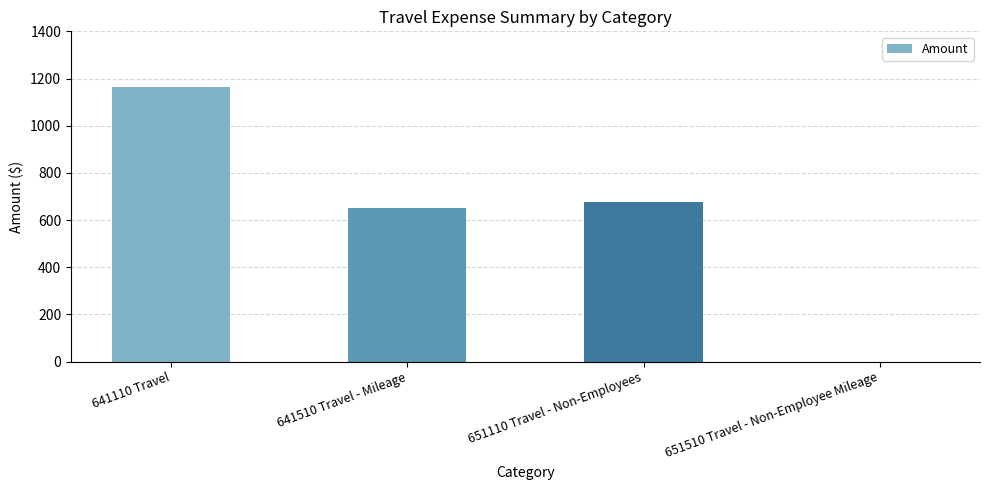

Read the value at 651110 Travel - Non-Employees.

675.0